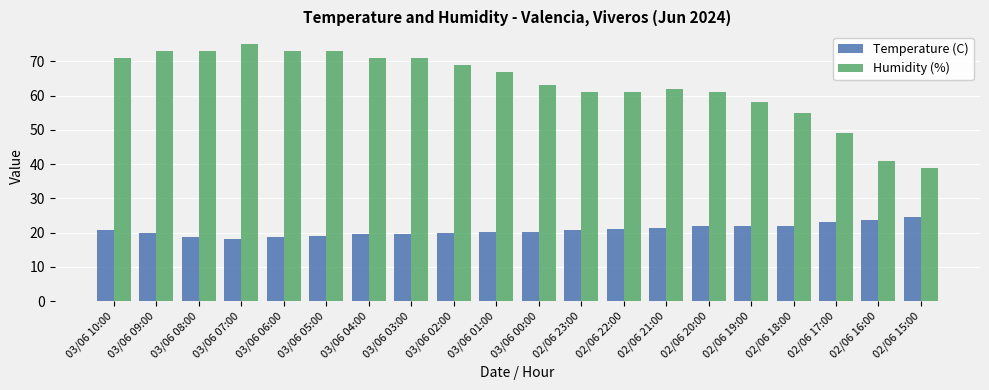

What are all the series names shown in the legend?

Temperature (C), Humidity (%)